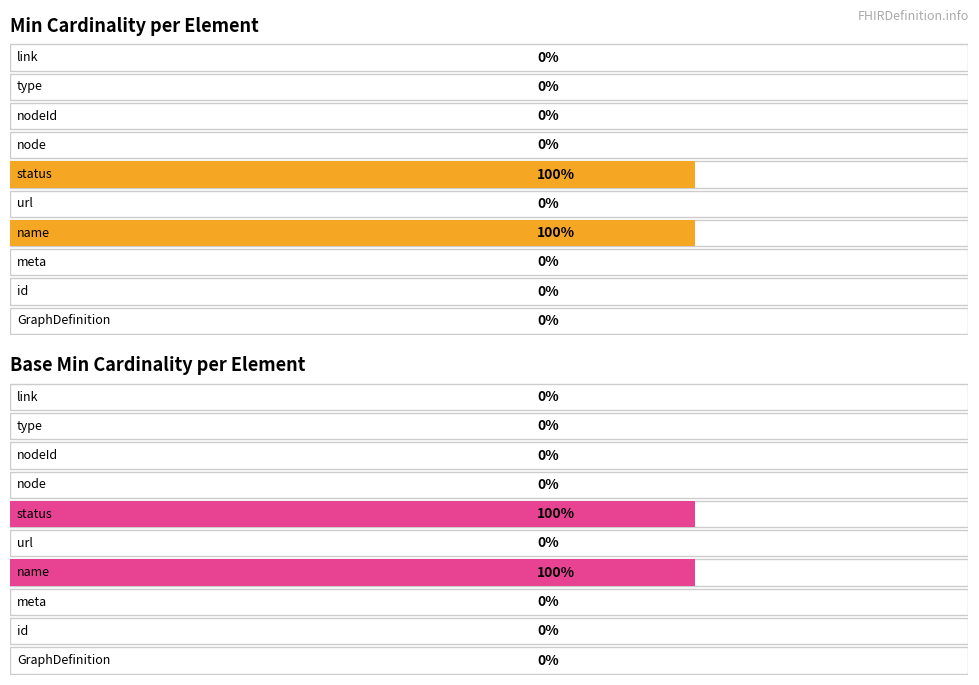

How many series are shown in this chart?

2